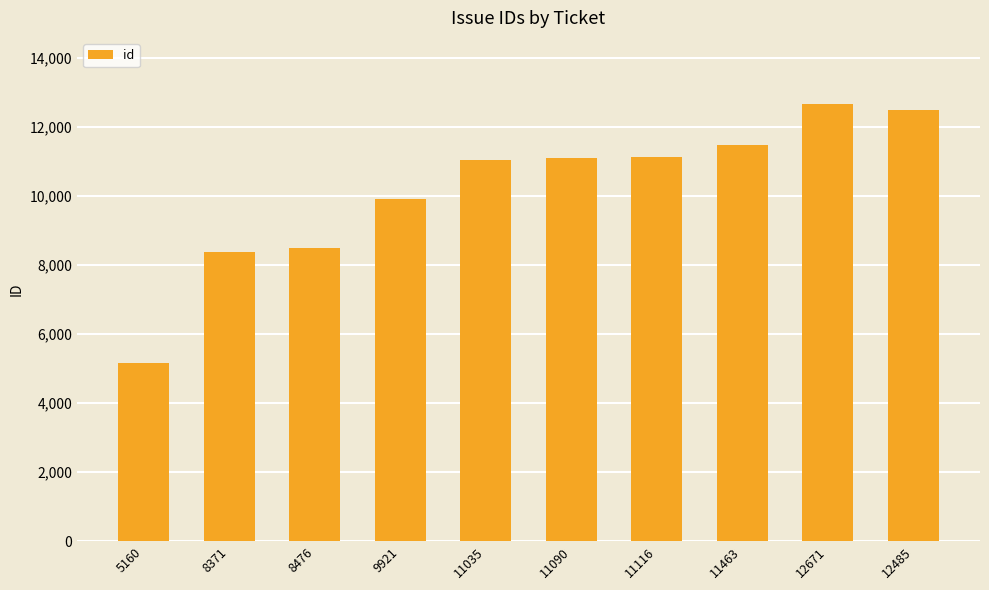

Where is the data nearest to the value 8915?

8476